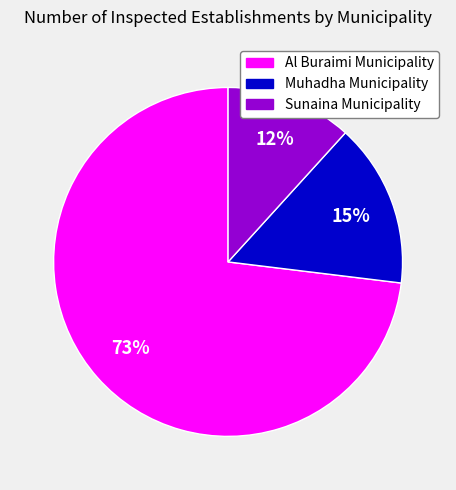

Count the number of slices in the pie.

3